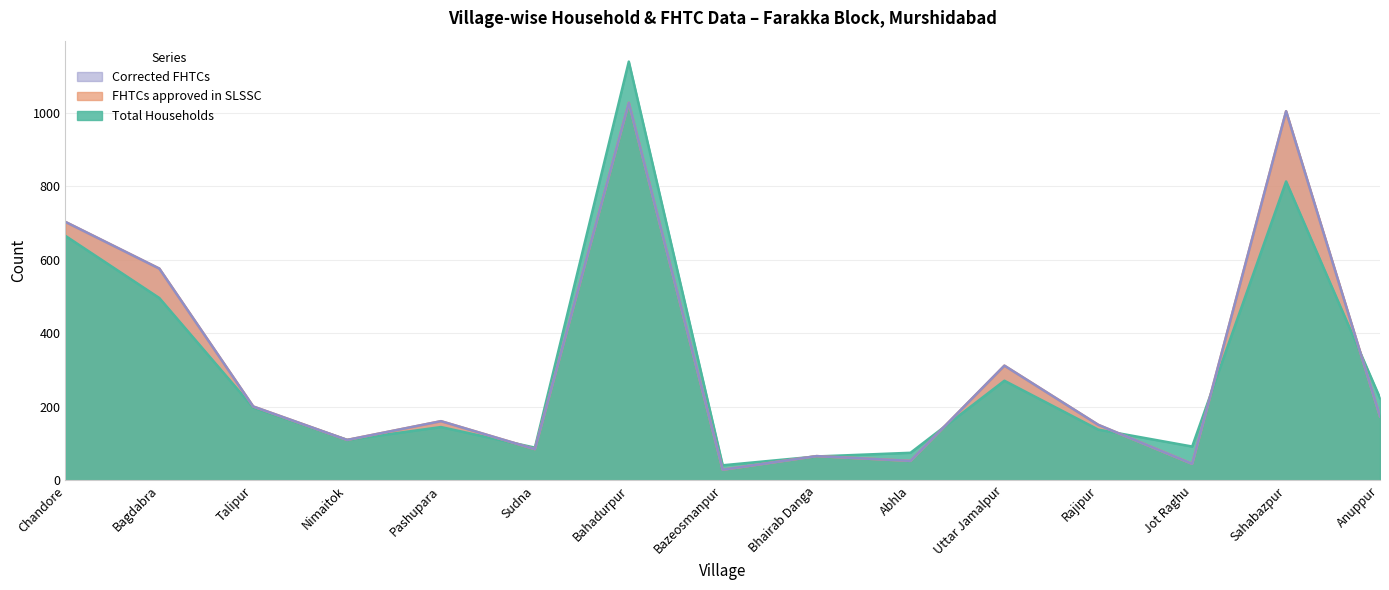

Which label corresponds to the largest value in the chart?

Bahadurpur